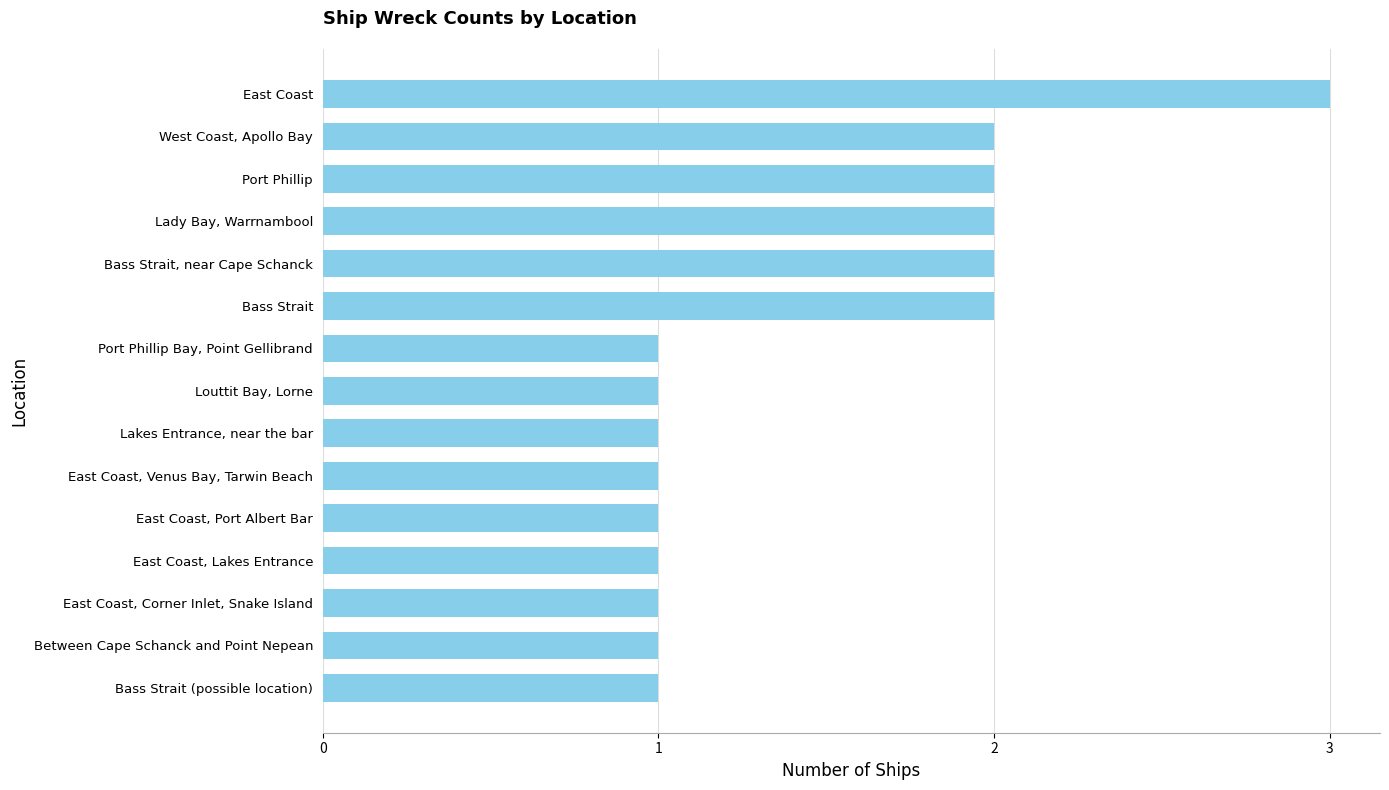

Approximately how many times larger is the value at Port Phillip compared to West Coast, Apollo Bay?

1.0